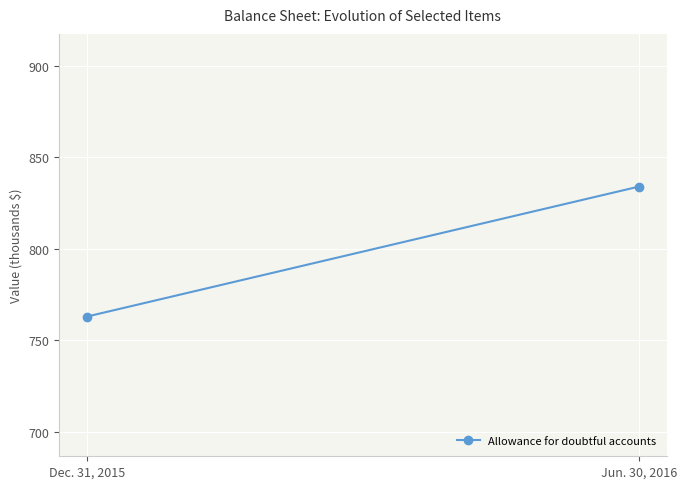

List the labels in order of value, smallest first.

Dec. 31, 2015, Jun. 30, 2016